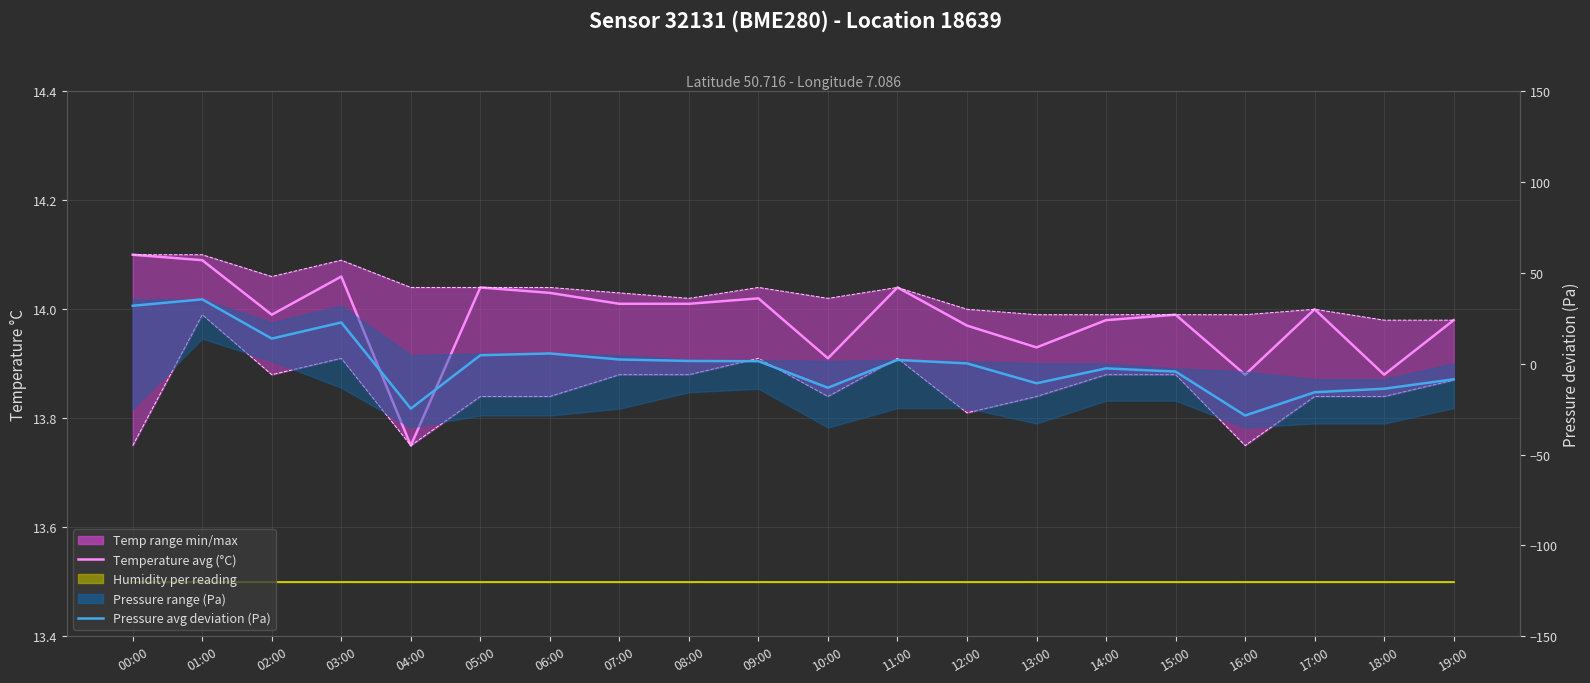

What is the difference between the Temperature (°C) avg values at 13:00 and 08:00?

0.1